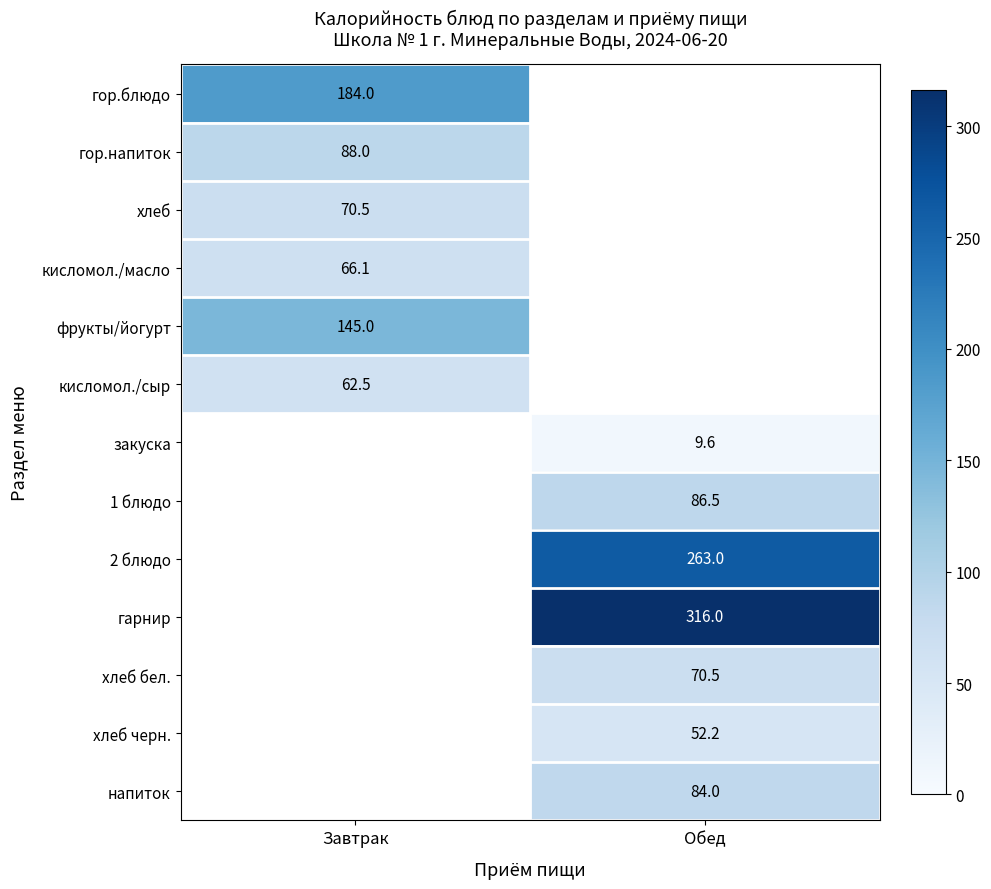

Count the number of data series in this chart.

13